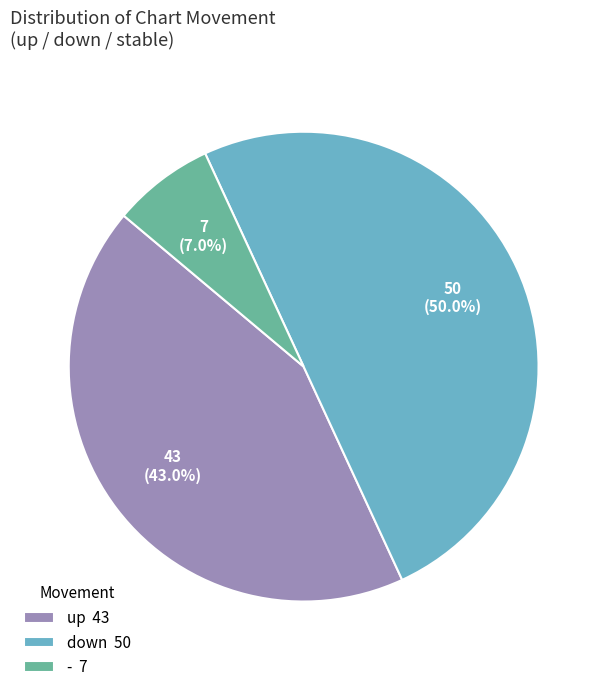

Which category has the biggest portion of the pie?

down